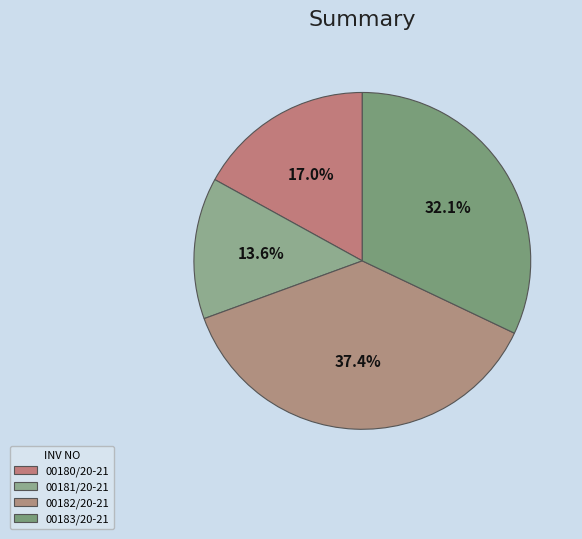

Approximately how many times larger is the value at 00182/20-21 compared to 00180/20-21?

2.2